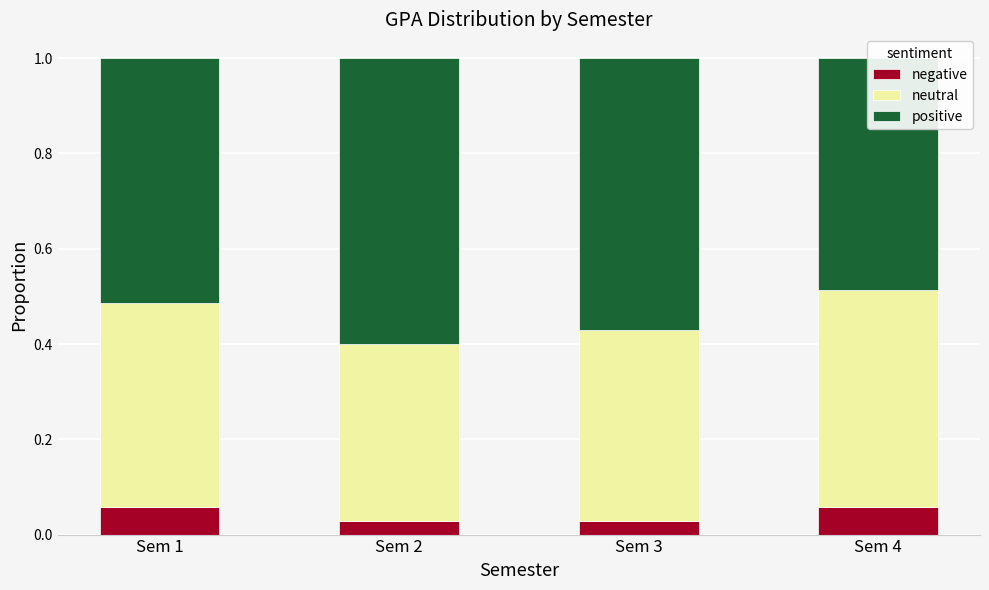

What value does the positive series have at Sem 2?

0.6